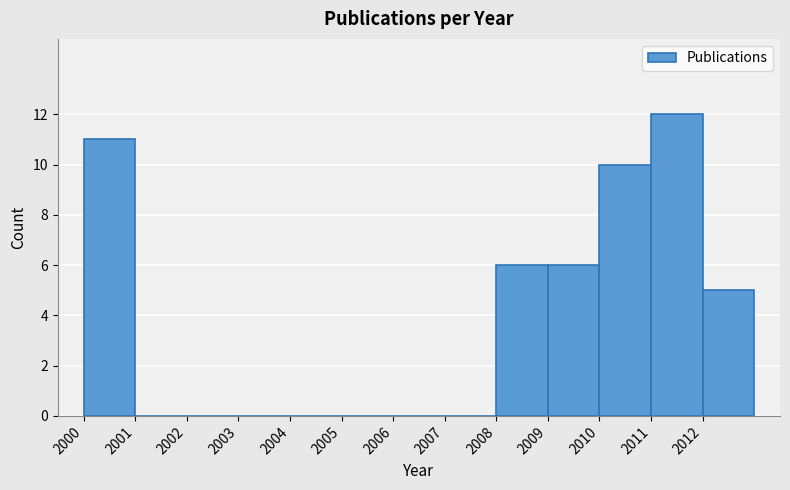

How tall is the bar that spans 2008 to 2009 on the x-axis? The values are not printed on the chart, so give them approximately, as read against the axis.

6